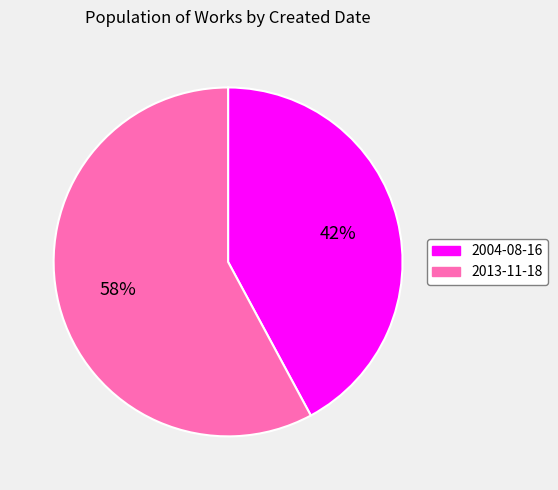

Which slice is the smallest?

2004-08-16